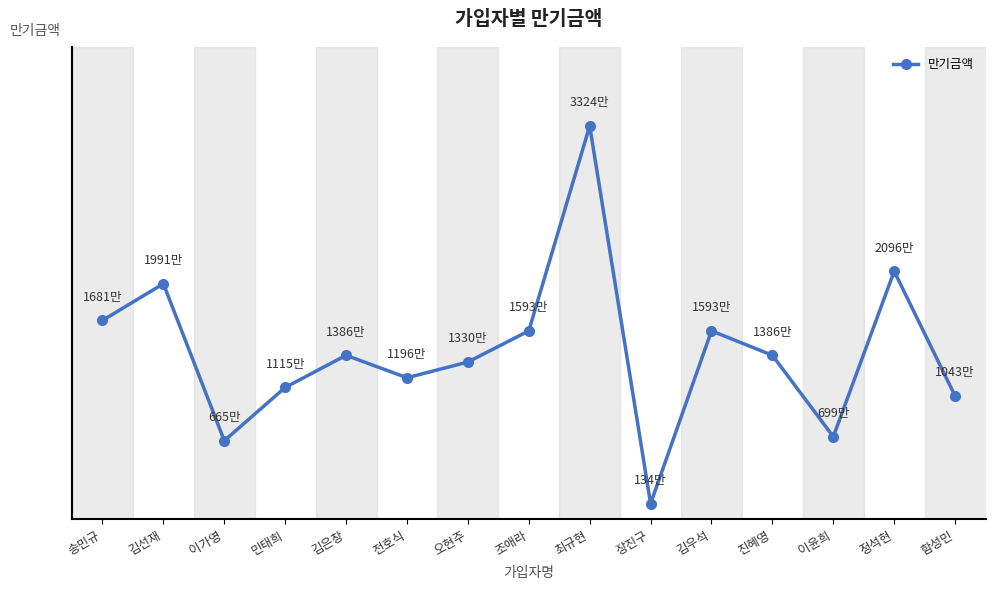

What is the maximum value shown in the chart?

33236000